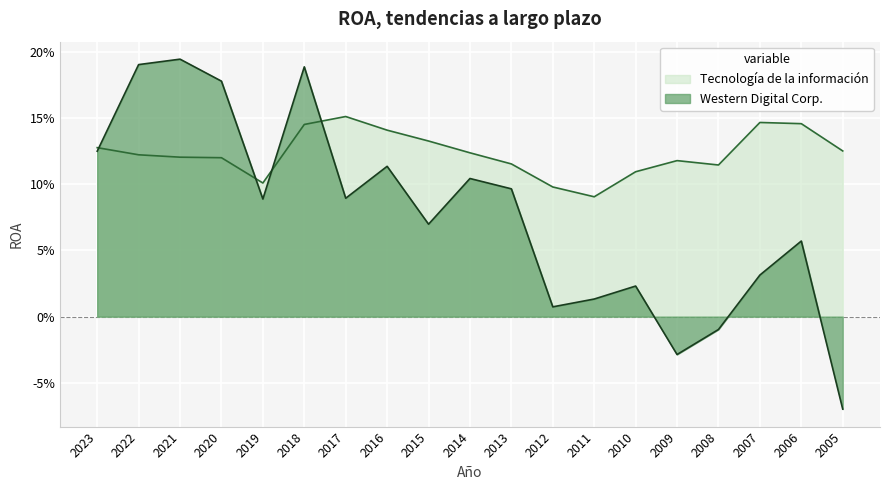

Where is Western Digital Corp. nearest to the value 0?

2012